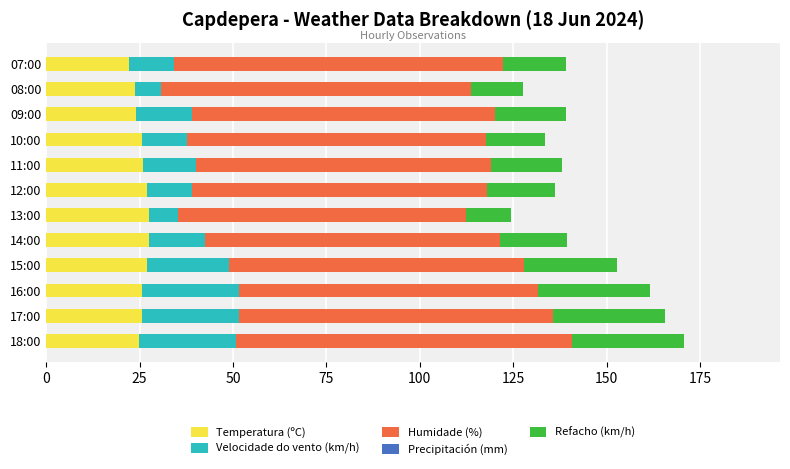

What is the sum of all Temperatura (ºC) values?

306.7